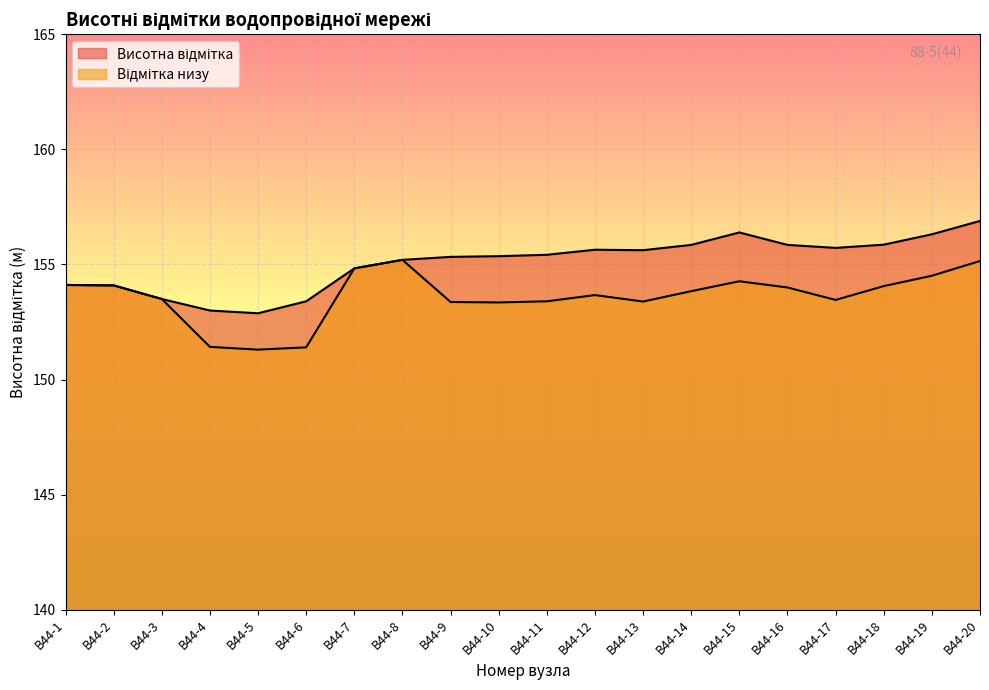

What is the value of the Висотна відмітка point at the 5th from the left?

152.9